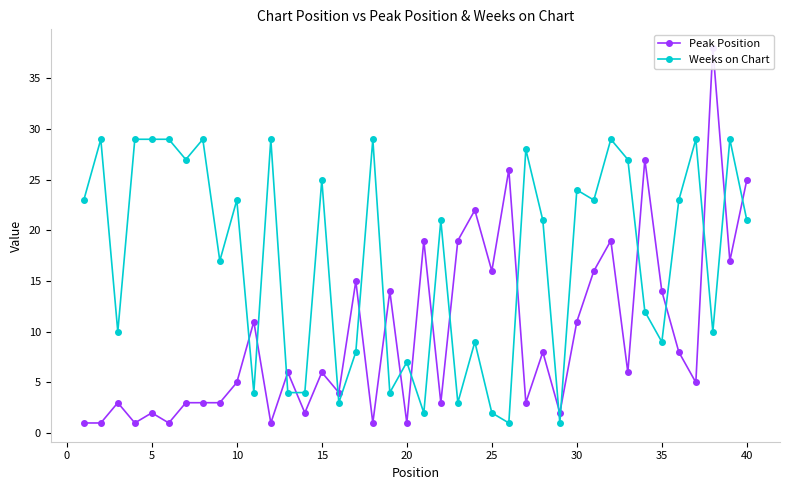

Read the Weeks on Chart value at 35, to the nearest 5.

10